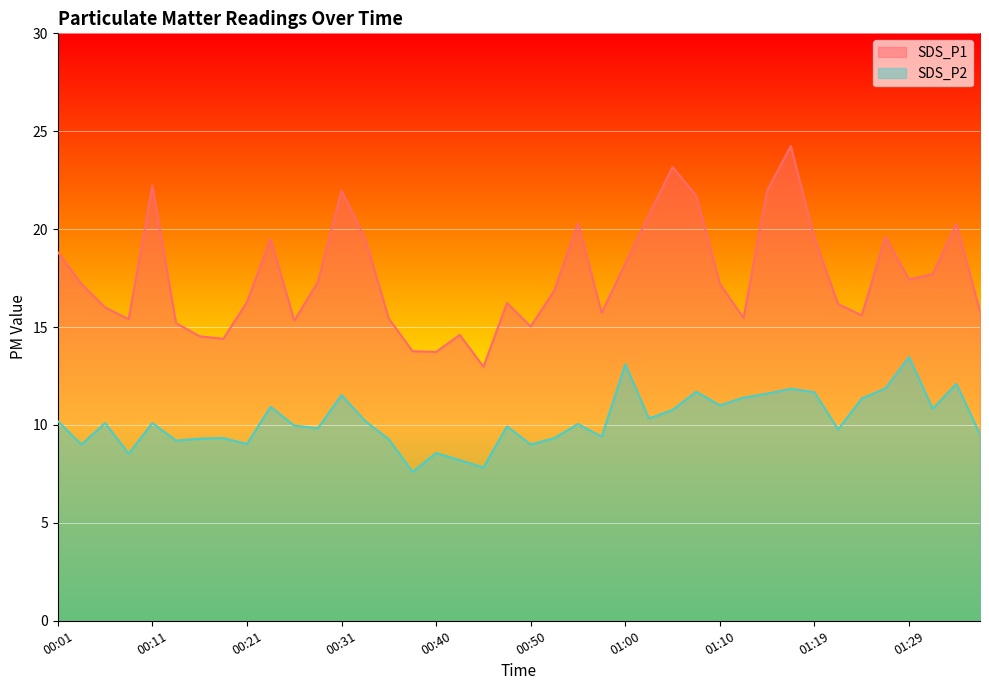

Reading right to left, transcribe all the data shown in this chart.

SDS_P1: 15.8	20.3	17.7	17.4	19.6	15.6	16.2	19.5	24.2	22.0	15.5	17.2	21.7	23.2	20.7	18.2	15.7	20.3	16.9	15.0	16.2	13.0	14.6	13.7	13.8	15.4	19.5	22.0	17.3	15.3	19.5	16.3	14.4	14.5	15.2	22.2	15.4	16.0	17.2	18.8
SDS_P2: 9.5	12.1	10.8	13.5	11.9	11.3	9.8	11.7	11.8	11.6	11.4	11.0	11.7	10.8	10.3	13.1	9.4	10.1	9.3	9.0	9.9	7.8	8.2	8.6	7.6	9.3	10.2	11.5	9.8	10.0	10.9	9.0	9.3	9.3	9.2	10.1	8.5	10.1	9.0	10.2